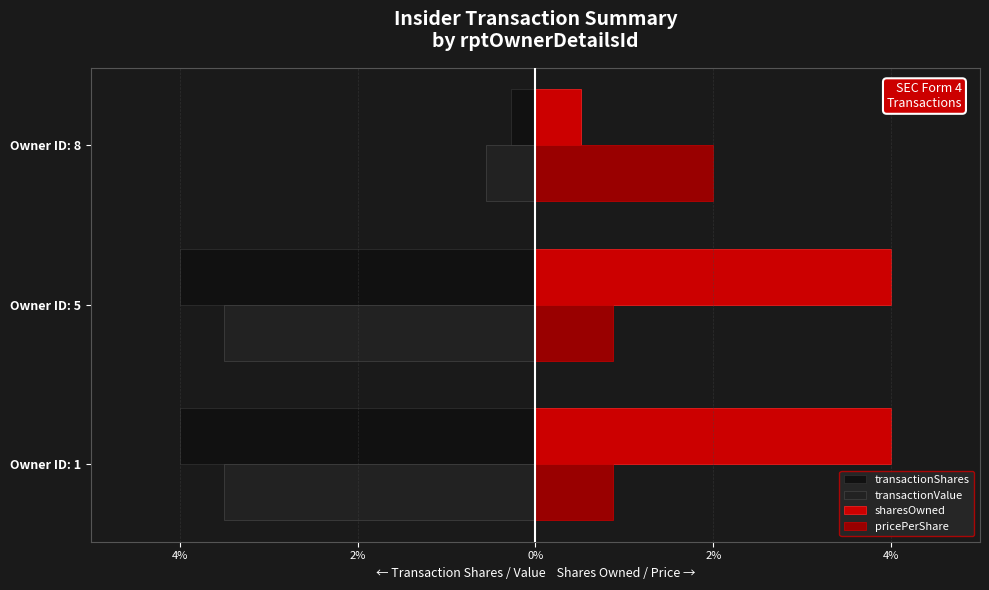

Which series has the largest total across all categories?

sharesOwned